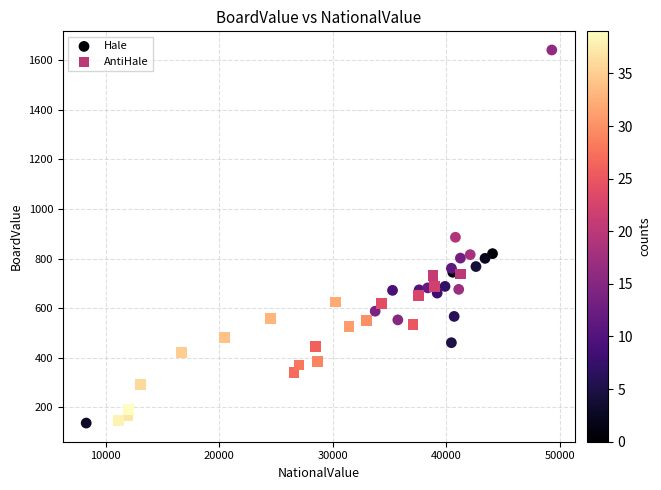

Which series contains the highest Y value?

Hale